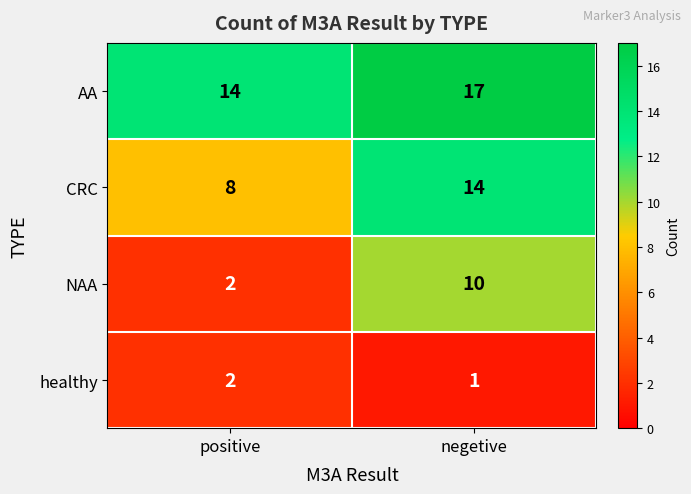

List the series in order of their peak value, highest first.

AA, CRC, NAA, healthy